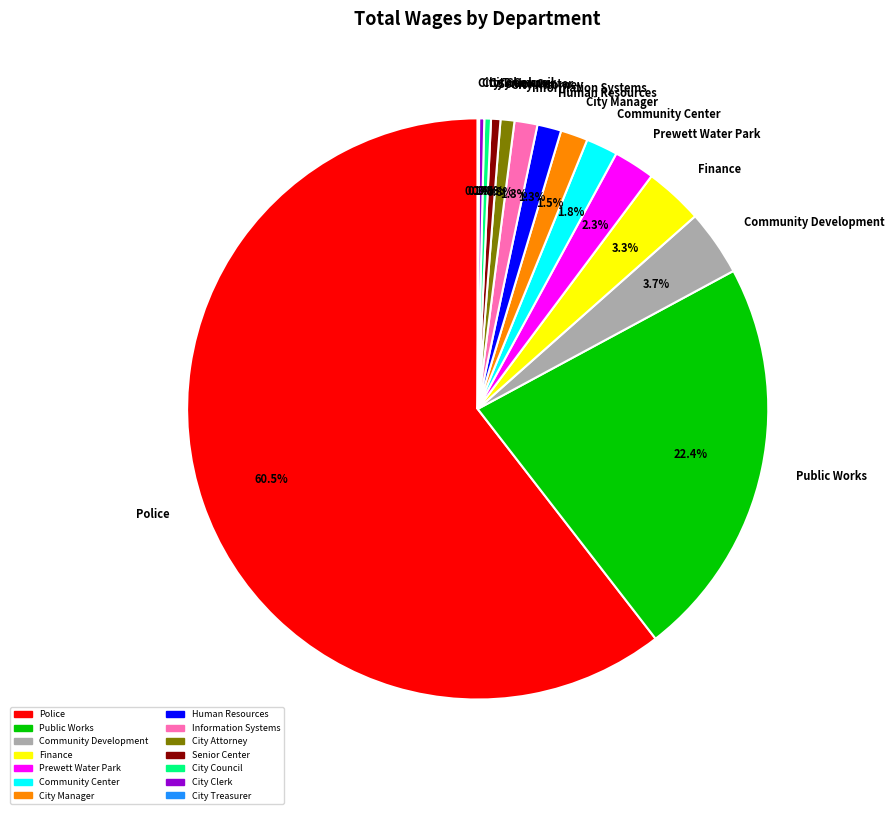

Is the sum of City Attorney and City Council greater than half?

No